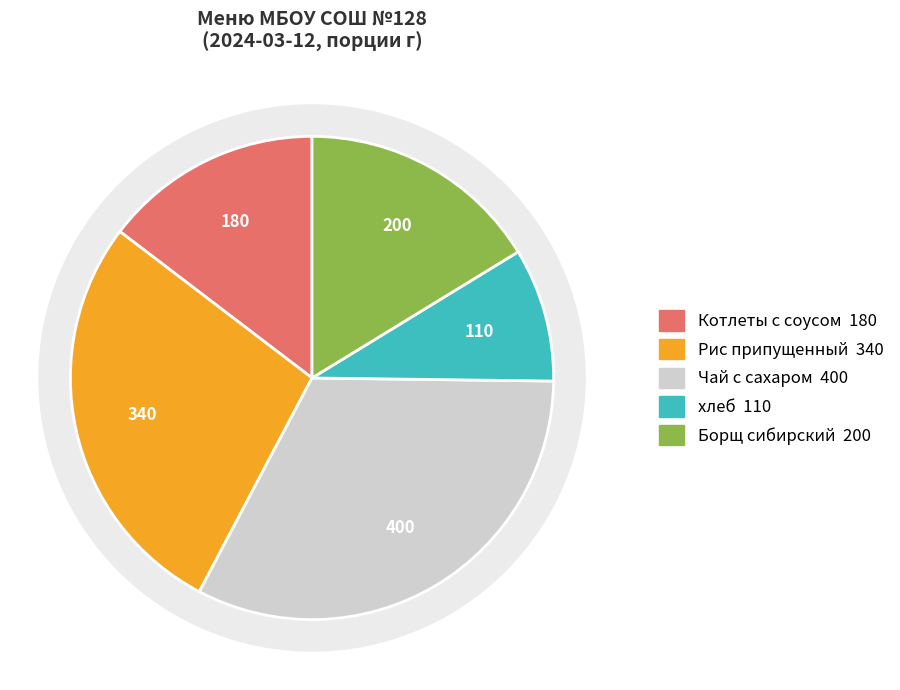

The Чай с сахаром (обед) slice represents 4% of the pie. True or false?

False